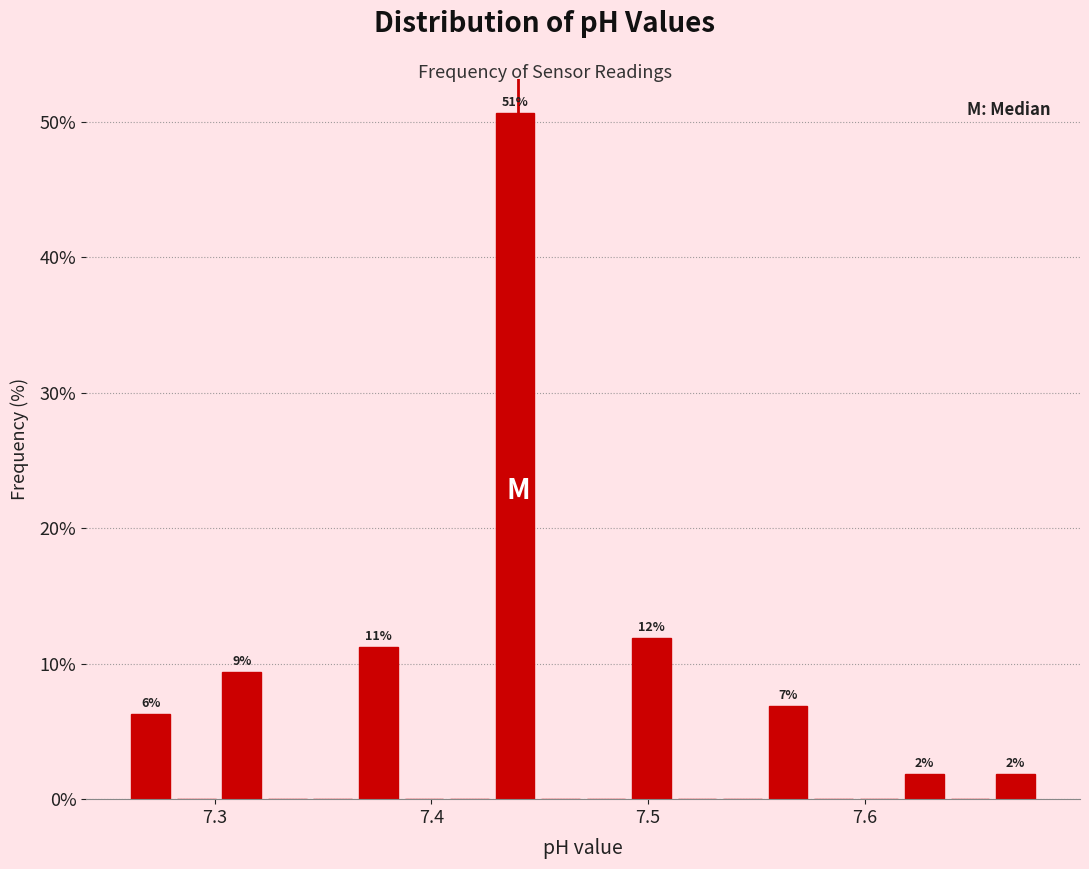

Read against the x-axis, roughly where is the centre of the tallest bar?

7.44